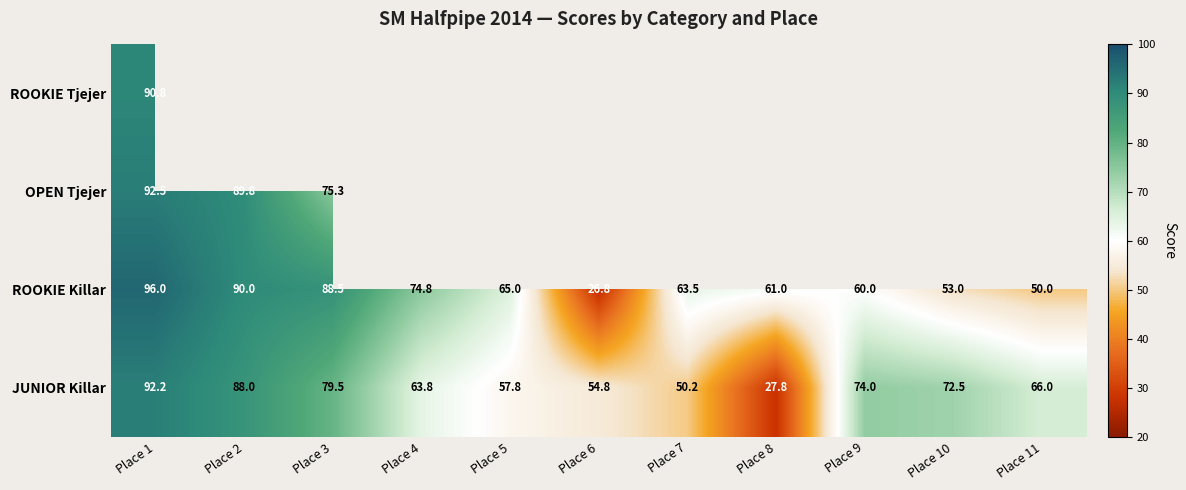

What is the difference between the maximum and minimum values in the ROOKIE Killar series?

69.2